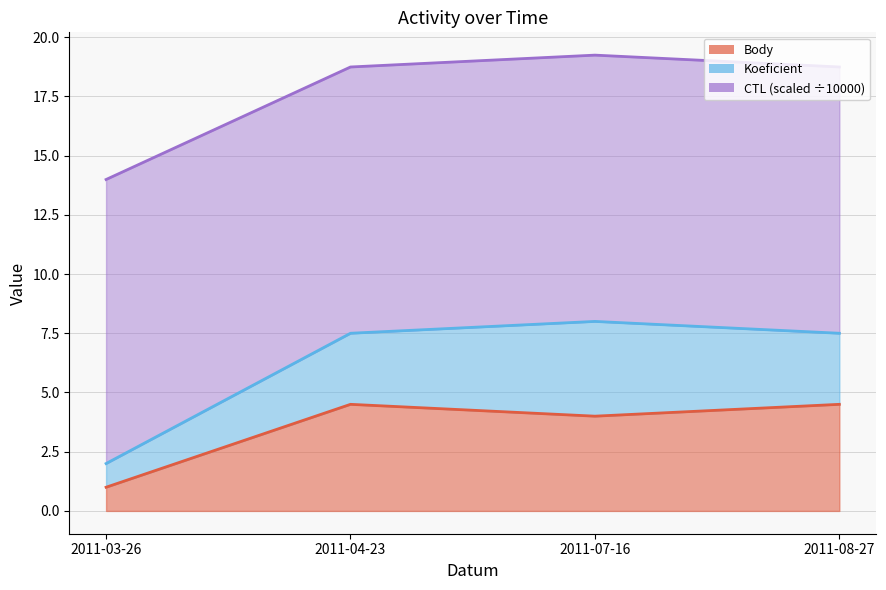

What is the label of the 4th point from the left?

2011-08-27